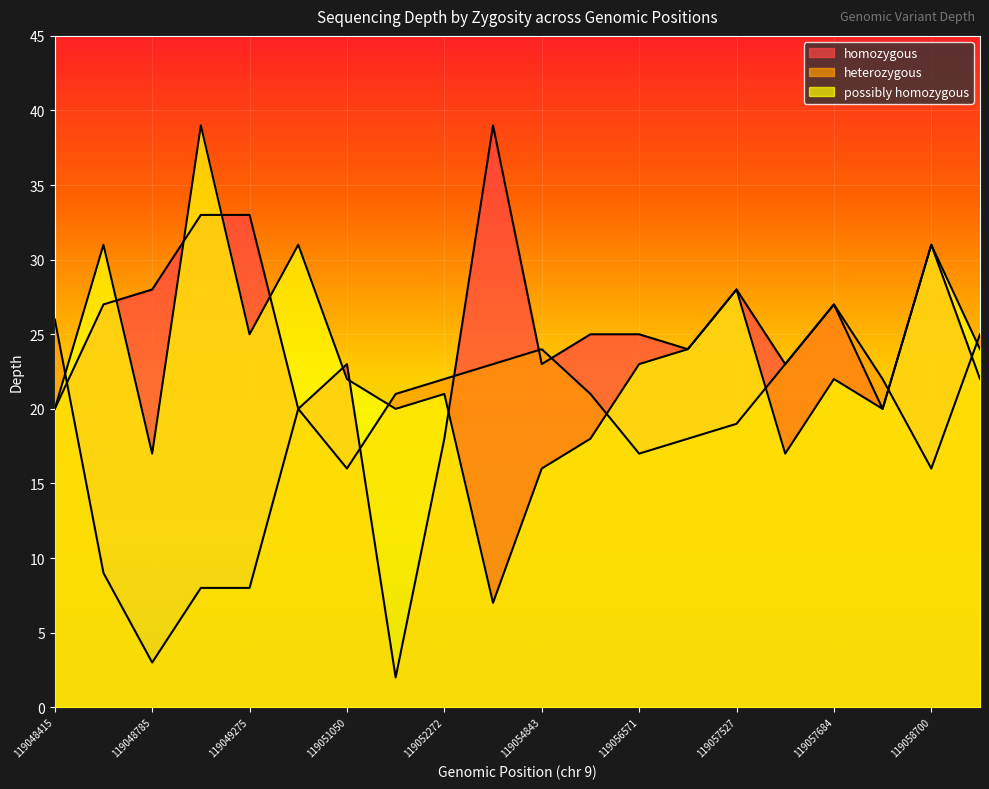

True or false: homozygous and possibly homozygous cross at least once.

True